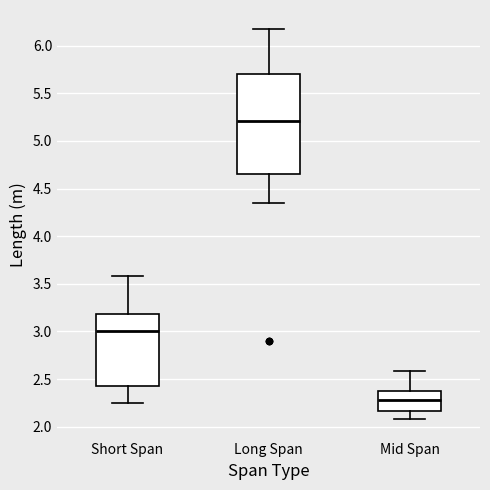

Reading left to right, read every box against the y-axis: the position of its median line, the range the box covers, and the ends of its whiskers. The values are not printed on the chart, so give them approximately, as read against the axis.

Short Span: median 3.00, box 2.45 to 3.20, whiskers 2.25 to 3.60
Long Span: median 5.20, box 4.65 to 5.70, whiskers 4.35 to 6.15
Mid Span: median 2.30, box 2.15 to 2.40, whiskers 2.10 to 2.60